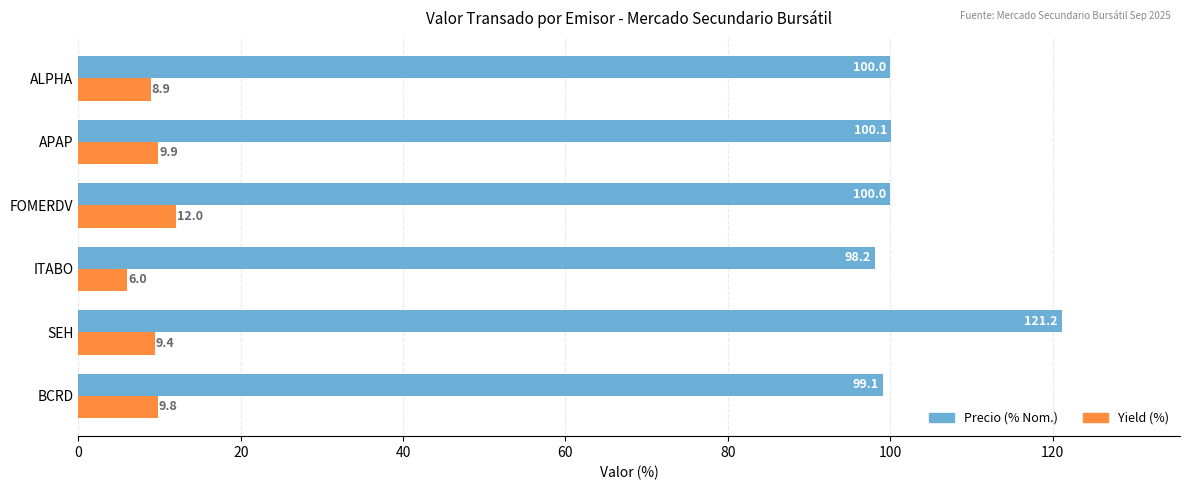

Which series changed the most between ITABO and ALPHA?

Yield (%)